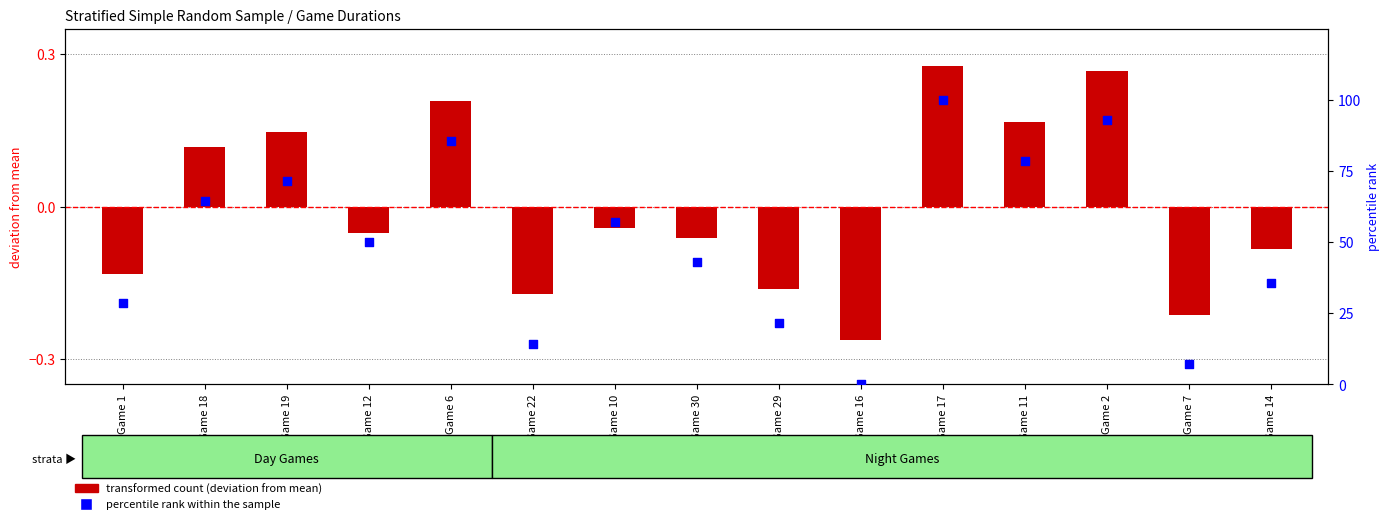

Is the value of percentile rank within the sample at Game 7 greater than the value of transformed count (deviation from mean) at Game 17?

Yes